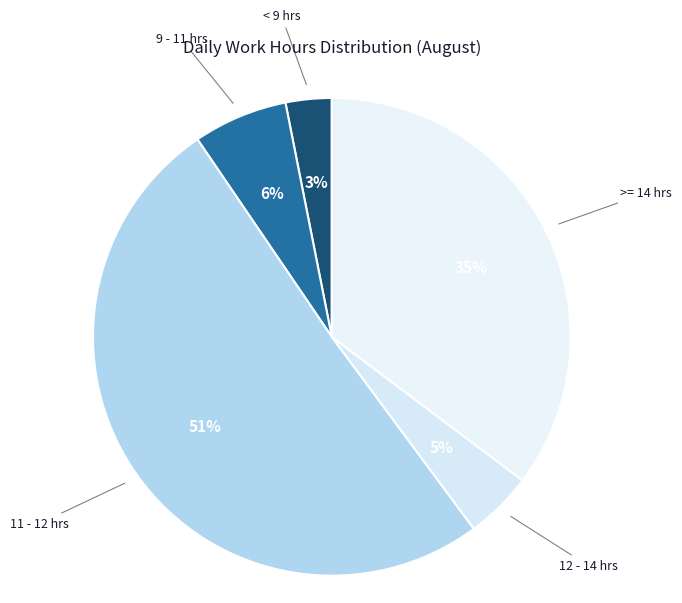

To the nearest percent, what percentage of the pie is < 9 hrs?

3%